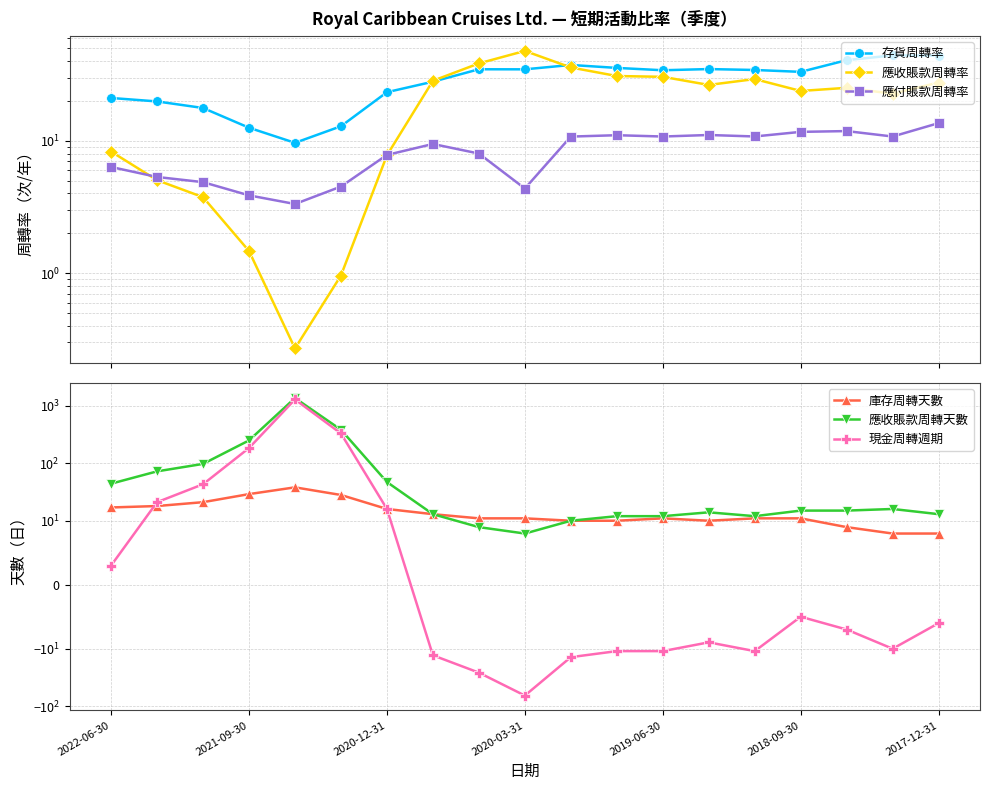

Is it true that 應付賬款周轉率 equals 10.8 at 2022-06-30?

False